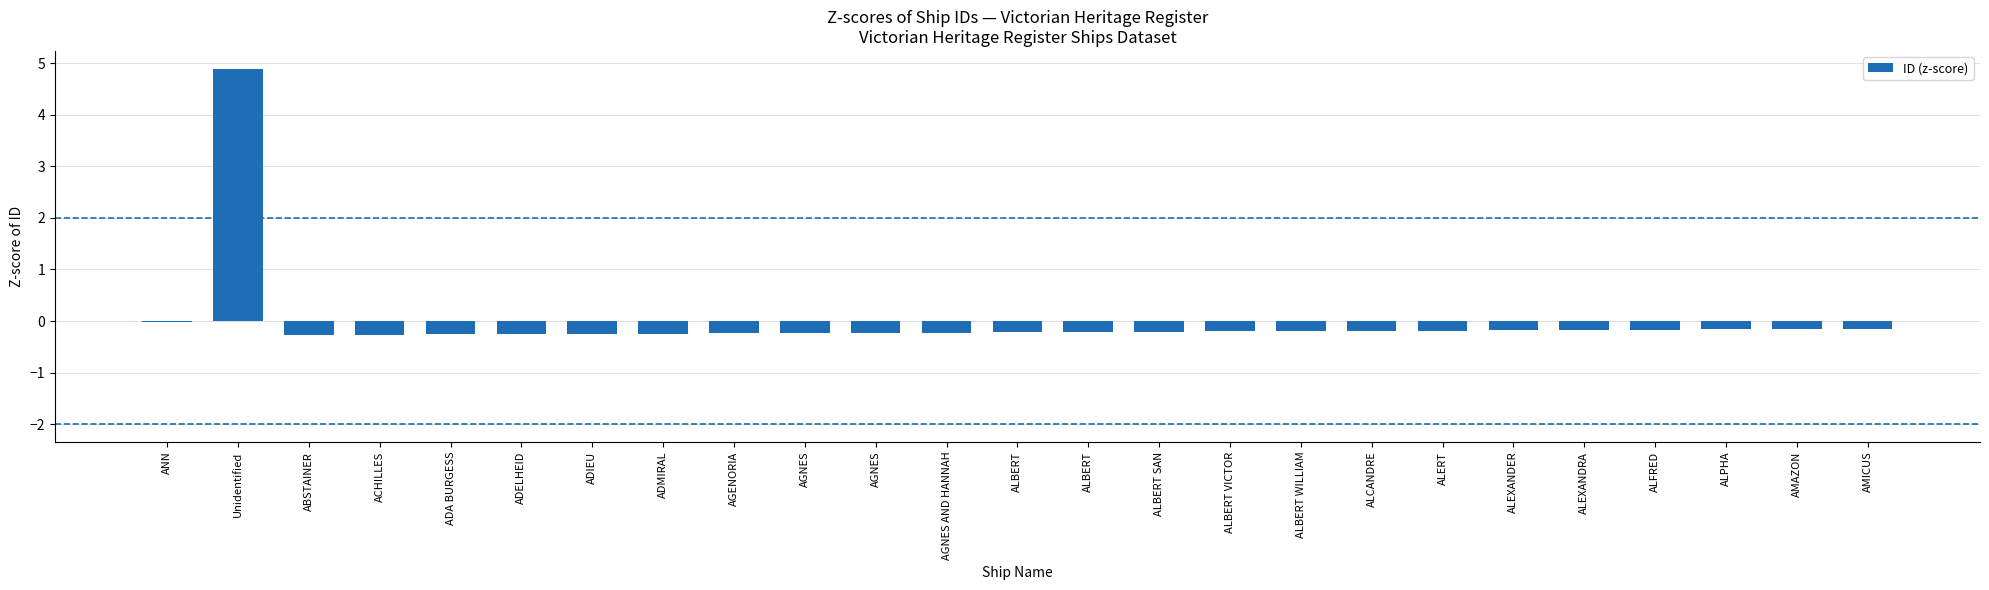

Are the bars horizontal?

No